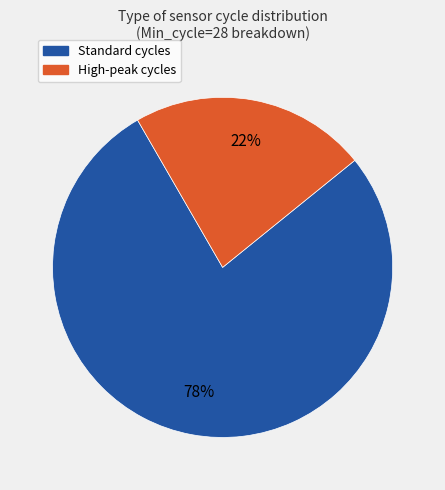

Is there a majority slice in this chart?

Yes